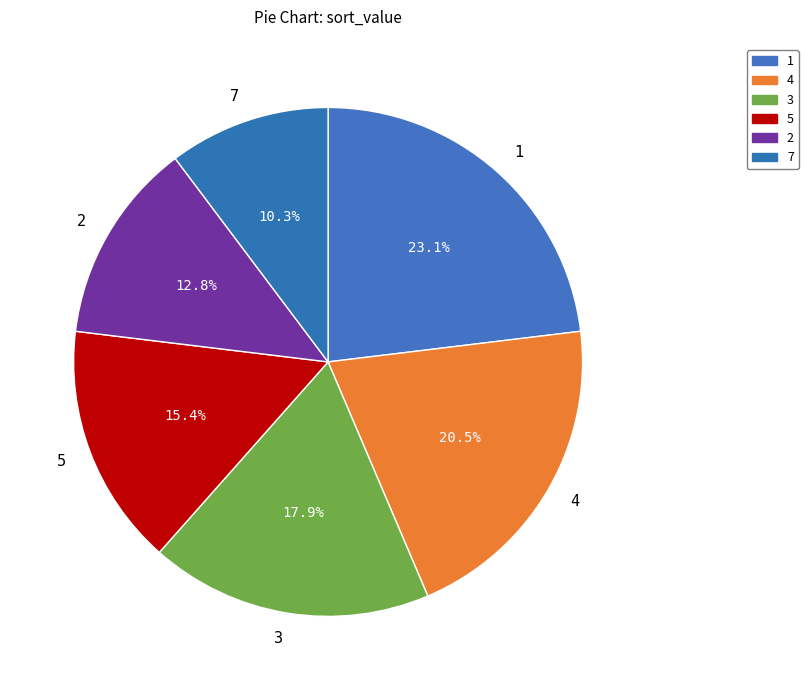

To the nearest percent, what percentage of the pie is 2?

13%